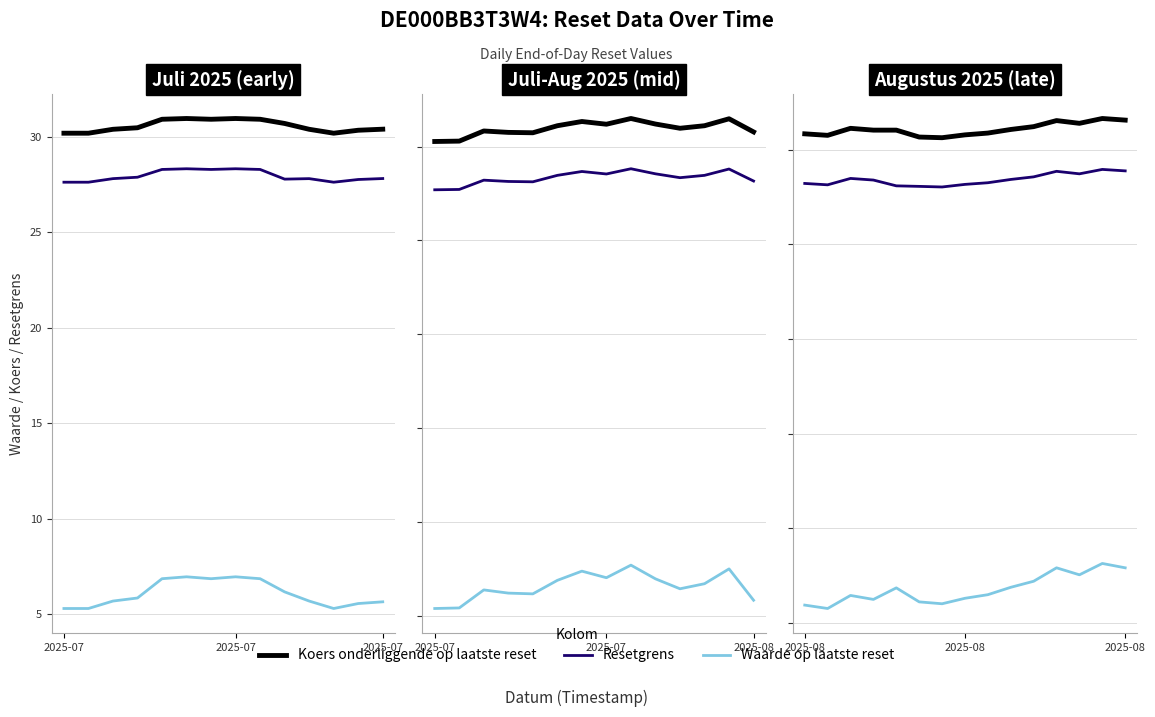

In Resetgrens, how many points are lower than both neighbors (excluding endpoints)?

3